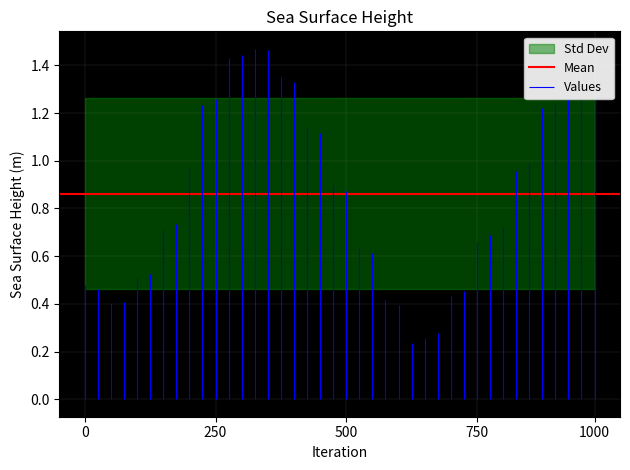

What is the maximum value shown in the chart?

1.5